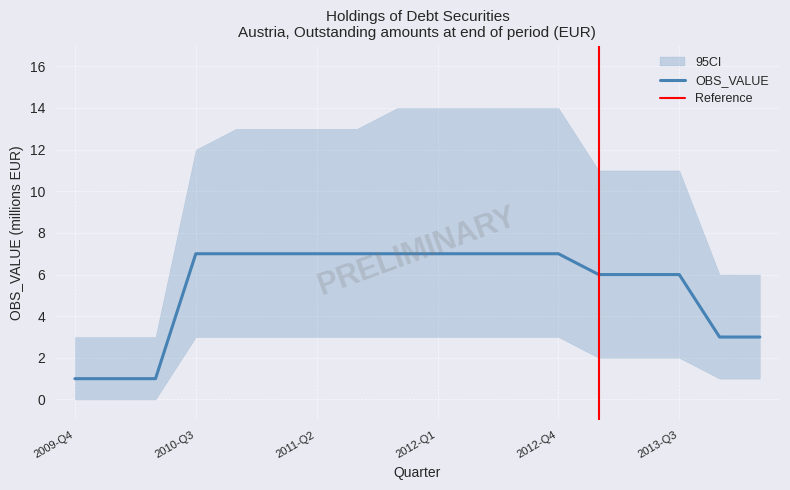

Does the chart have visible grid lines?

Yes